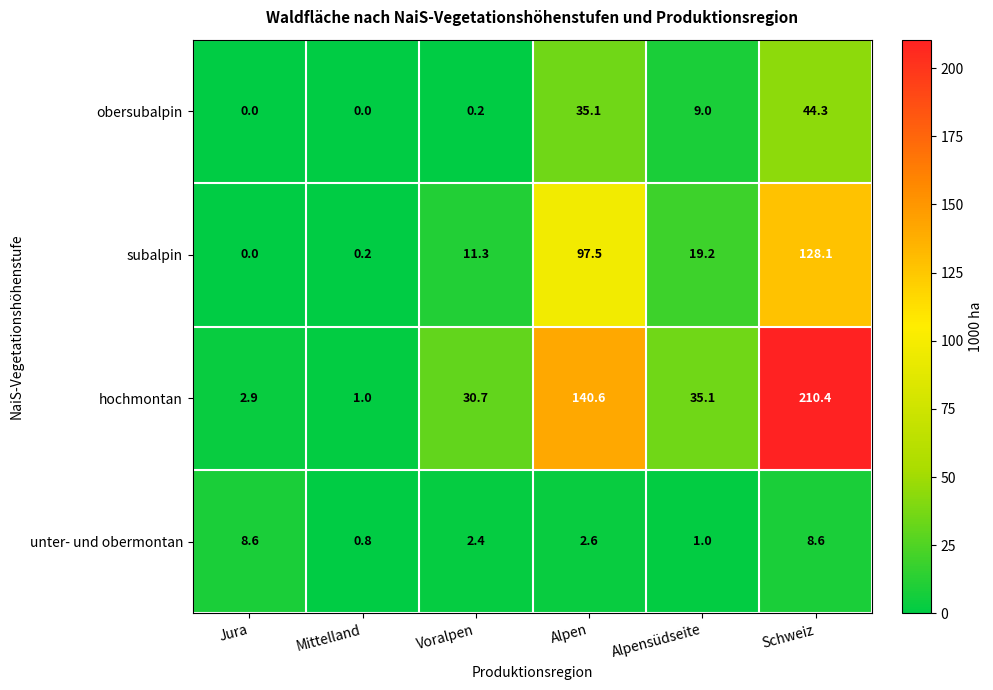

Reading left to right, extract all data points from this chart.

obersubalpin: Jura=0.0	Mittelland=0.0	Voralpen=0.2	Alpen=35.1	Alpensüdseite=9.0	Schweiz=44.3
subalpin: Jura=0.0	Mittelland=0.2	Voralpen=11.3	Alpen=97.5	Alpensüdseite=19.2	Schweiz=128.1
hochmontan: Jura=2.9	Mittelland=1.0	Voralpen=30.7	Alpen=140.6	Alpensüdseite=35.1	Schweiz=210.4
unter- und obermontan: Jura=8.6	Mittelland=0.8	Voralpen=2.4	Alpen=2.6	Alpensüdseite=1.0	Schweiz=8.6